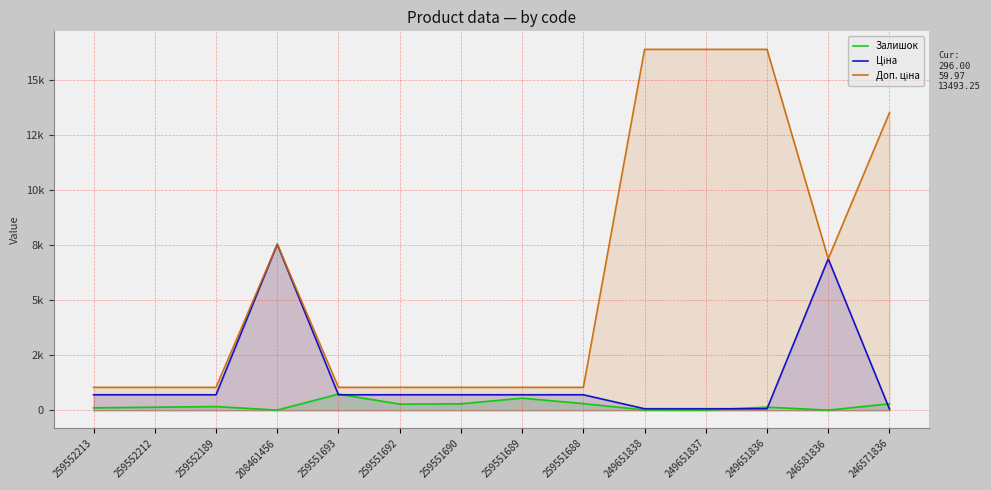

Rank the categories by Ціна value from lowest to highest.

246571836, 249651838, 249651837, 249651836, 259552213, 259552212, 259552189, 259551693, 259551692, 259551690, 259551689, 259551688, 246581836, 208461456